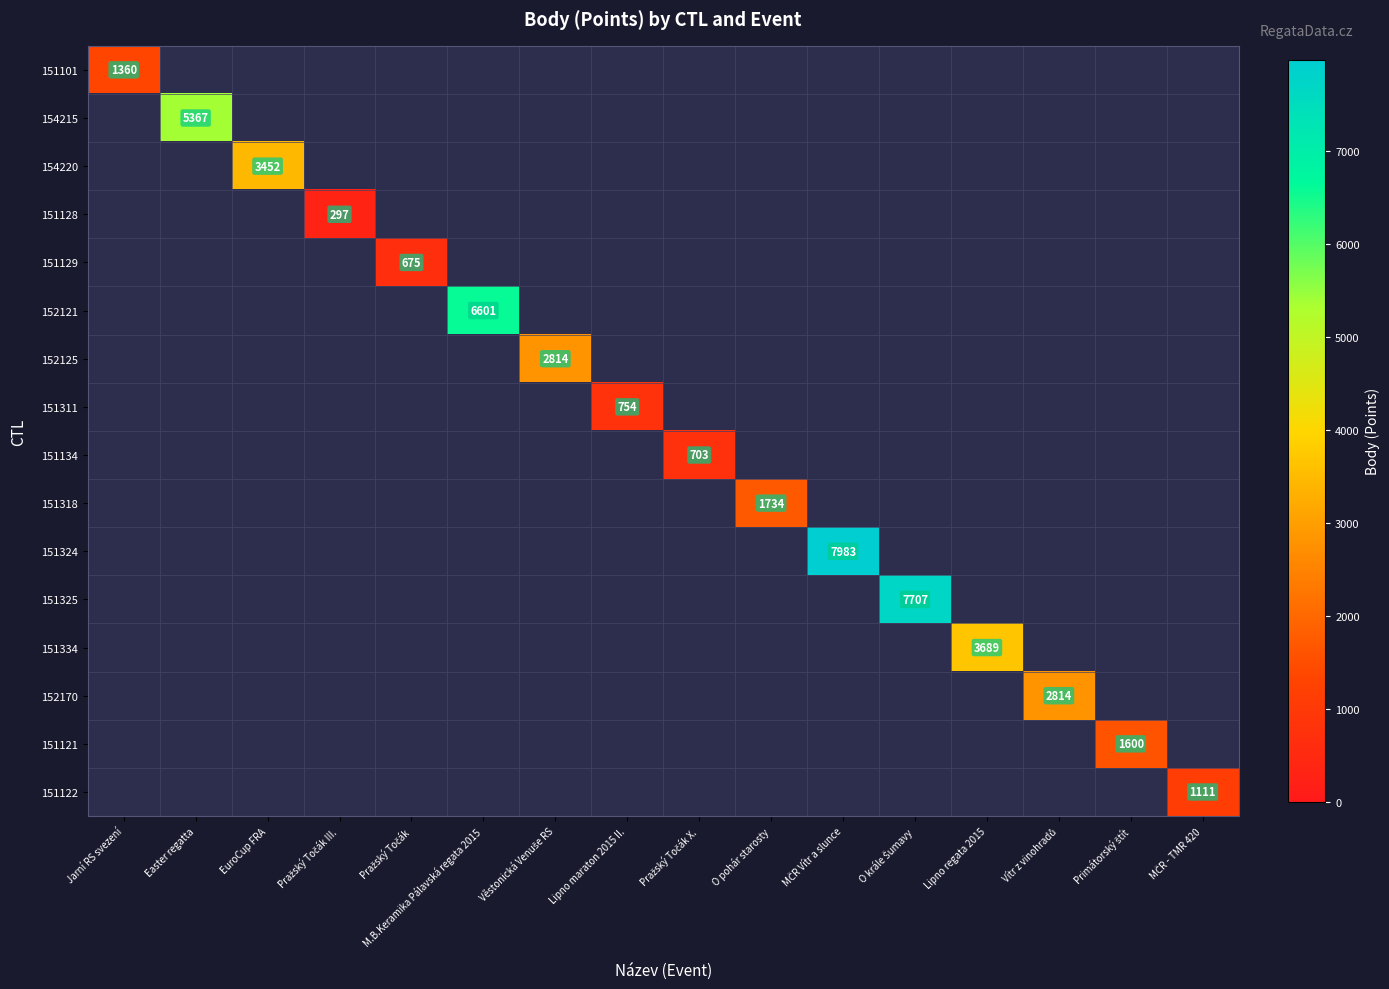

Which series has the largest total across all categories?

151324